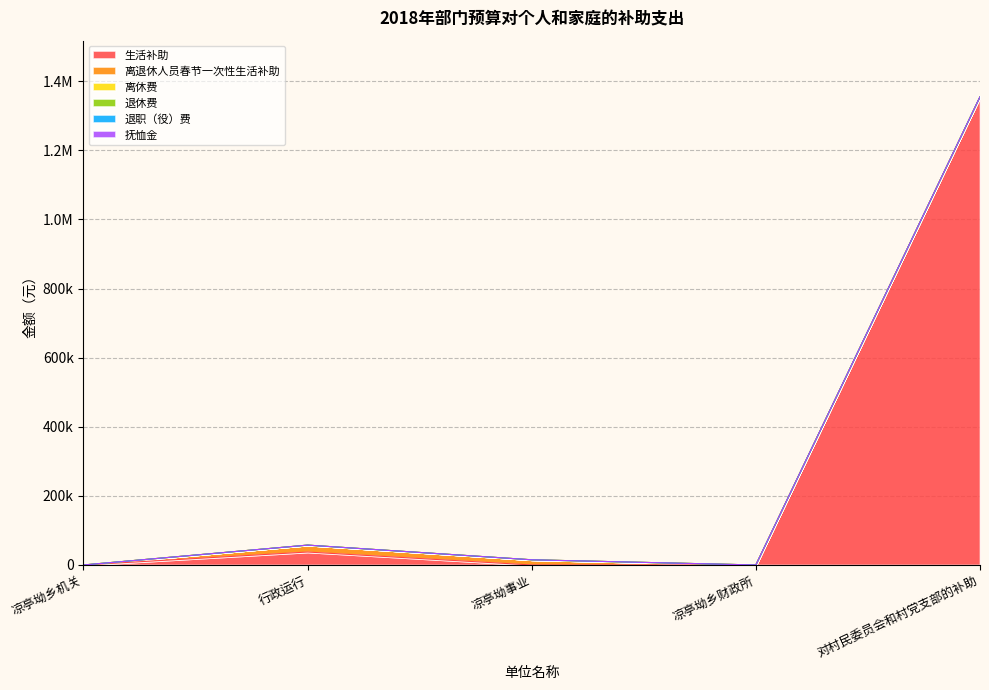

Which has a higher value, 凉亭坳事业 or 凉亭坳乡机关?

凉亭坳事业